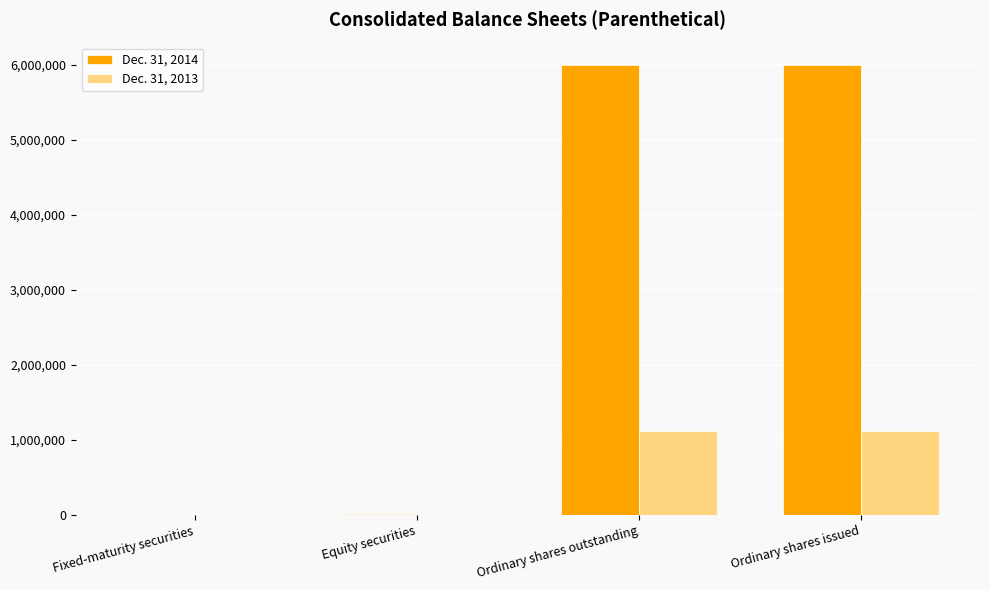

Which series has the largest total across all categories?

Dec. 31, 2014